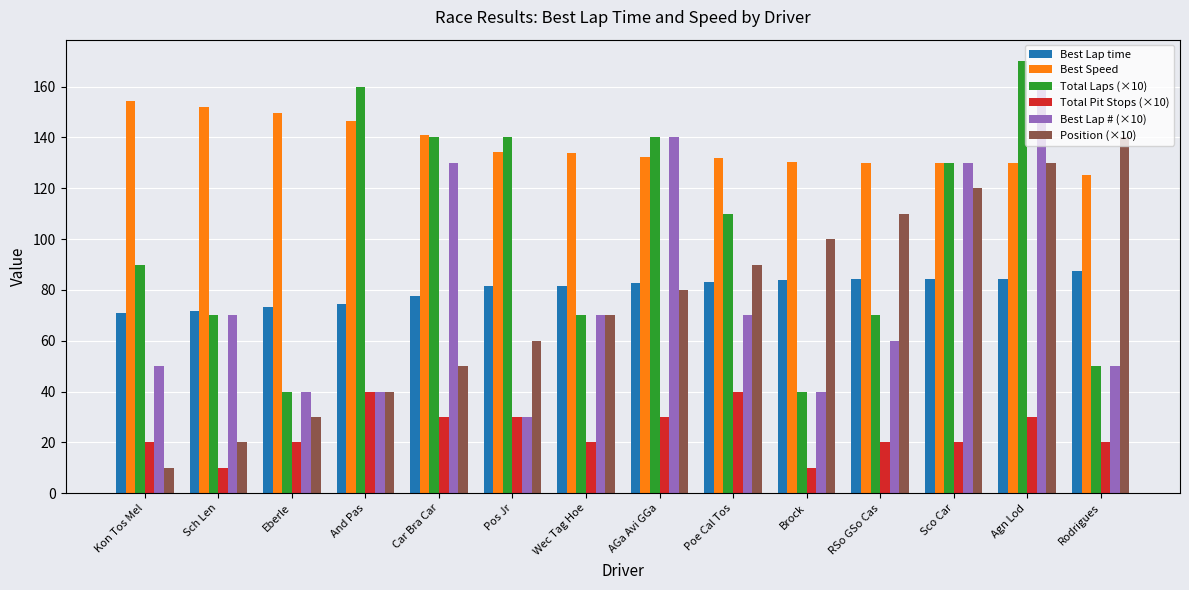

What is the approximate value of Best Speed at Wec Tag Hoe?

134.0